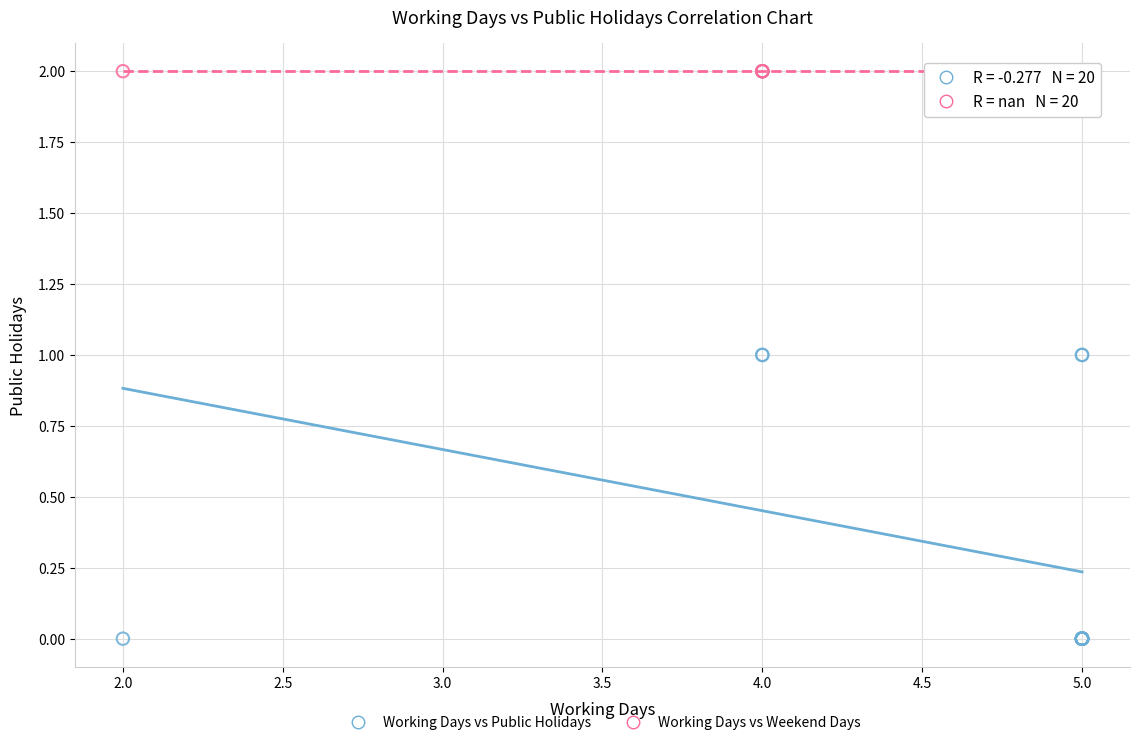

What are all the series names shown in the legend?

Working Days vs Public Holidays, Working Days vs Weekend Days